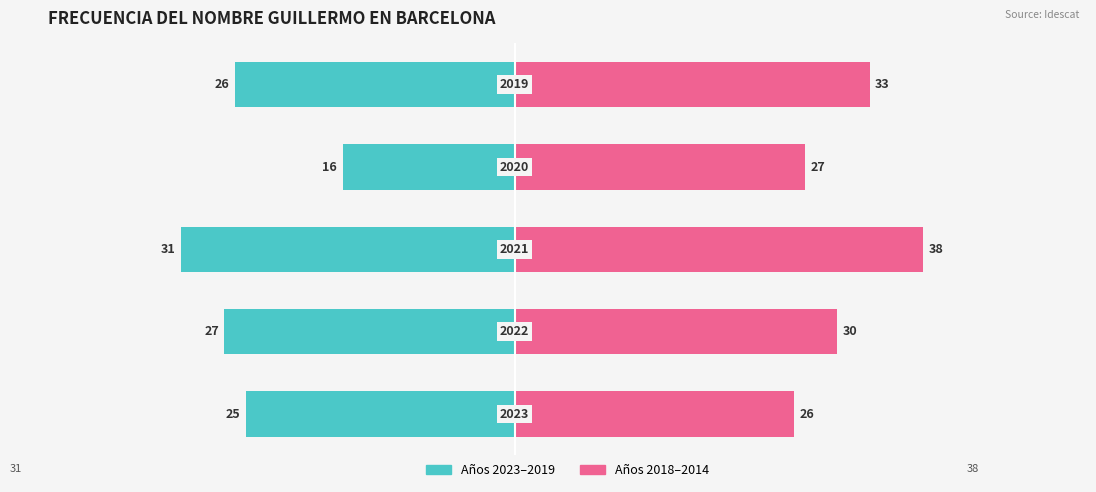

What is the value of the 2018–2014 (earlier) bar at the 1st from the left?

26